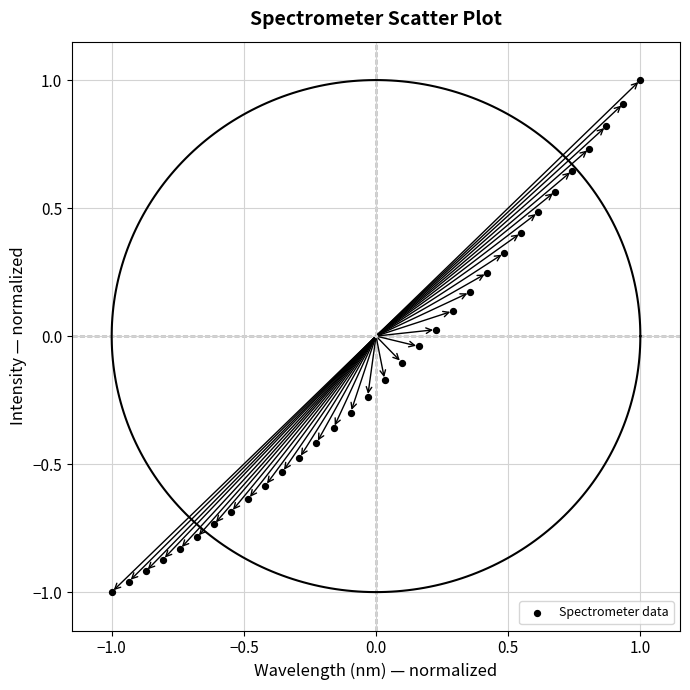

What is the range of Y values (max minus min)?

2.0